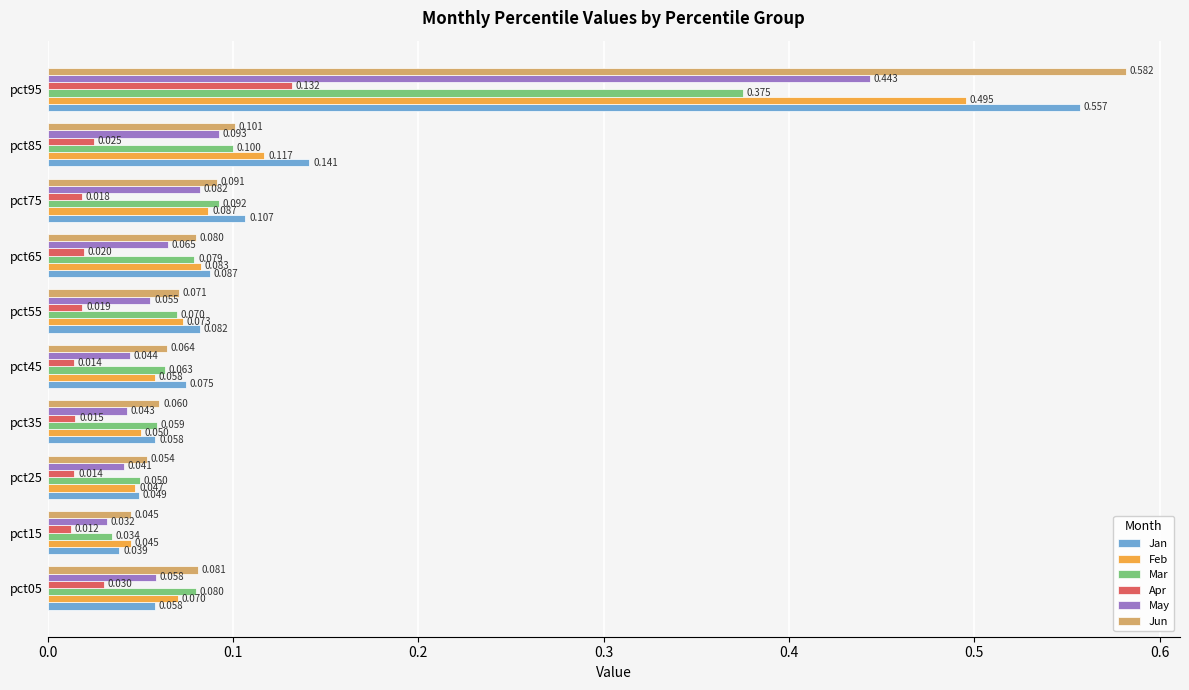

Which series has the largest total across all categories?

Jan